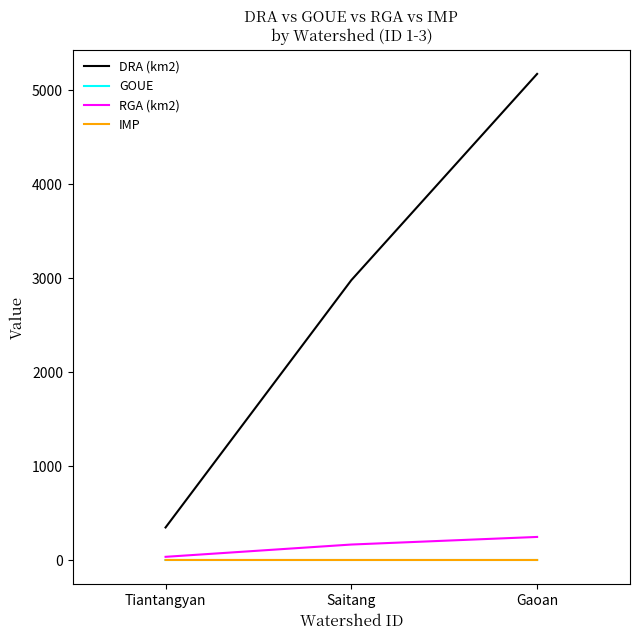

The DRA (km2) series shows 2978.0 at Saitang. True or false?

True